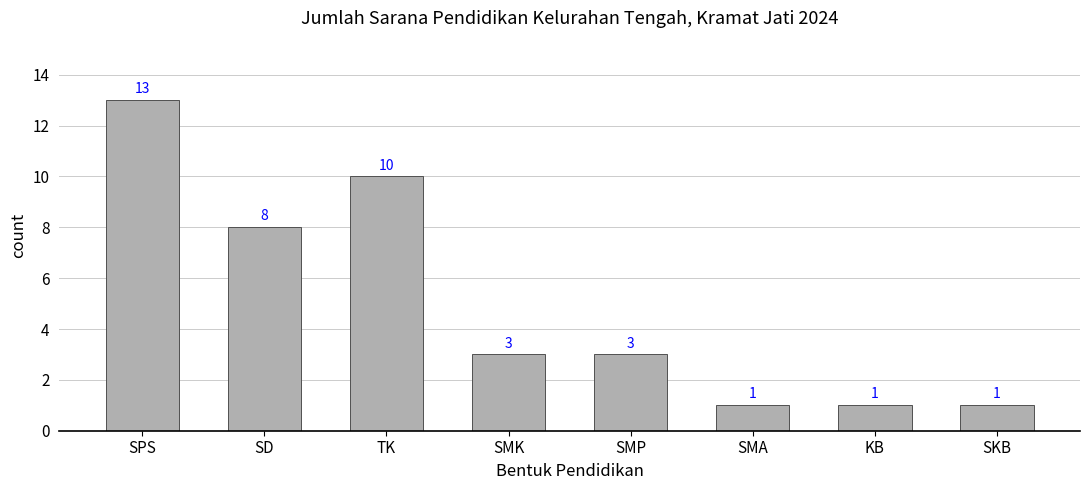

Is it true that the value at SMK is 4?

False